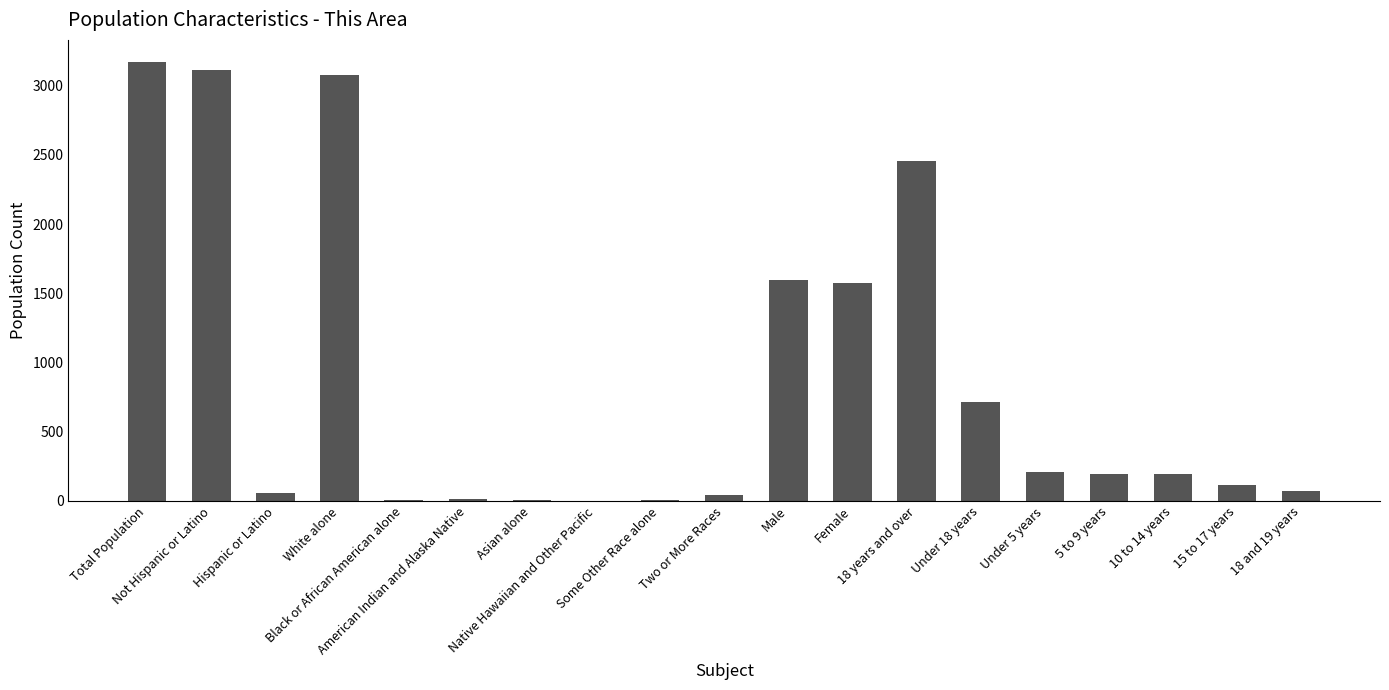

Rank the categories by value from highest to lowest.

Total Population, Not Hispanic or Latino, White alone, 18 years and over, Male, Female, Under 18 years, Under 5 years, 5 to 9 years, 10 to 14 years, 15 to 17 years, 18 and 19 years, Hispanic or Latino, Two or More Races, American Indian and Alaska Native, Asian alone, Some Other Race alone, Black or African American alone, Native Hawaiian and Other Pacific